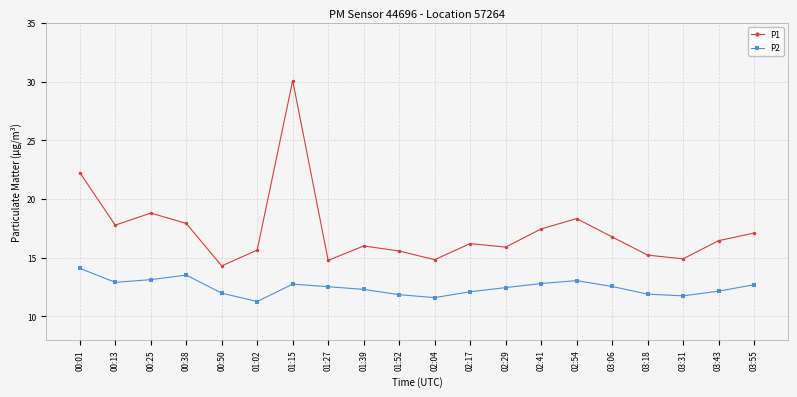

What position from the left is 00:01?

1